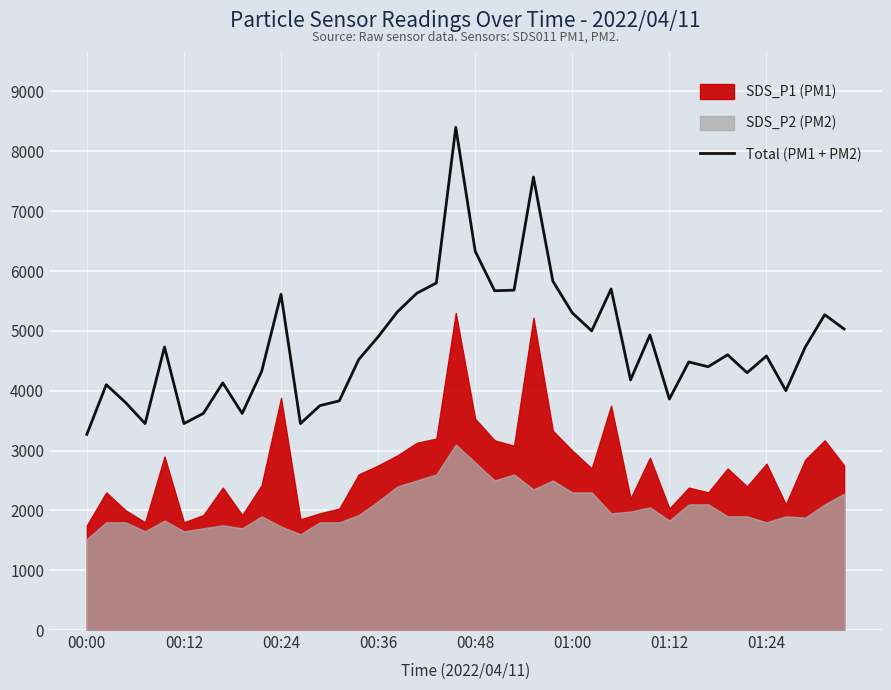

How many points are higher than both their immediate neighbors (excluding endpoints)?

12